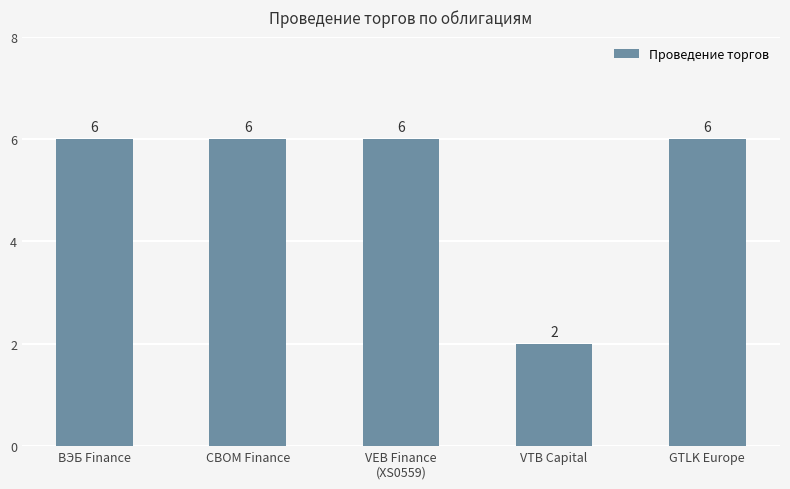

What is the sum of the values at VTB Capital and VEB Finance
(XS0559)?

8